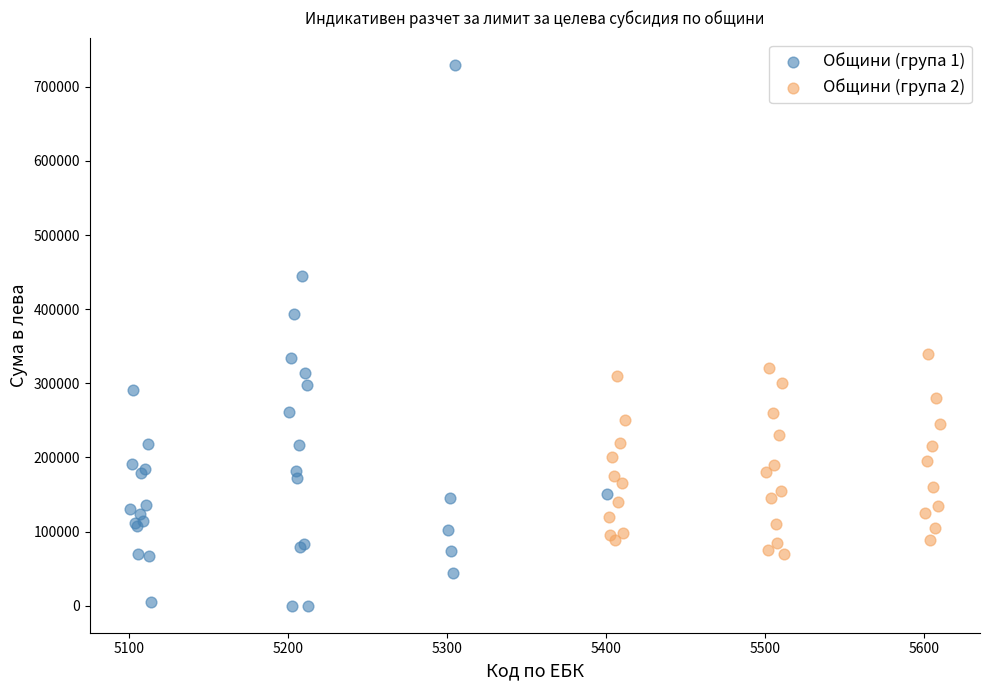

Which series contains the lowest Y value?

Общини (група 1)